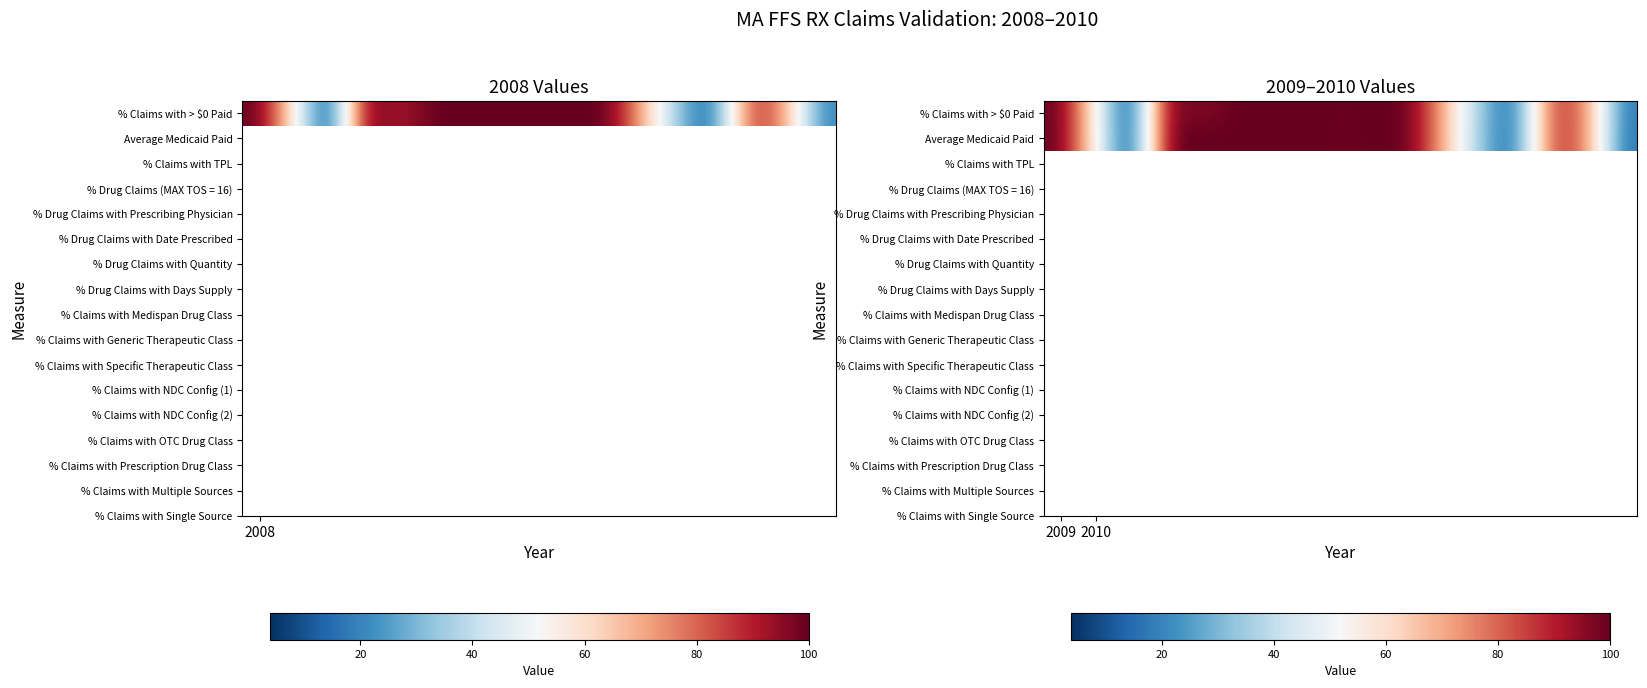

List the series in order of their peak value, highest first.

% Claims with > $0 Paid, Average Medicaid Paid